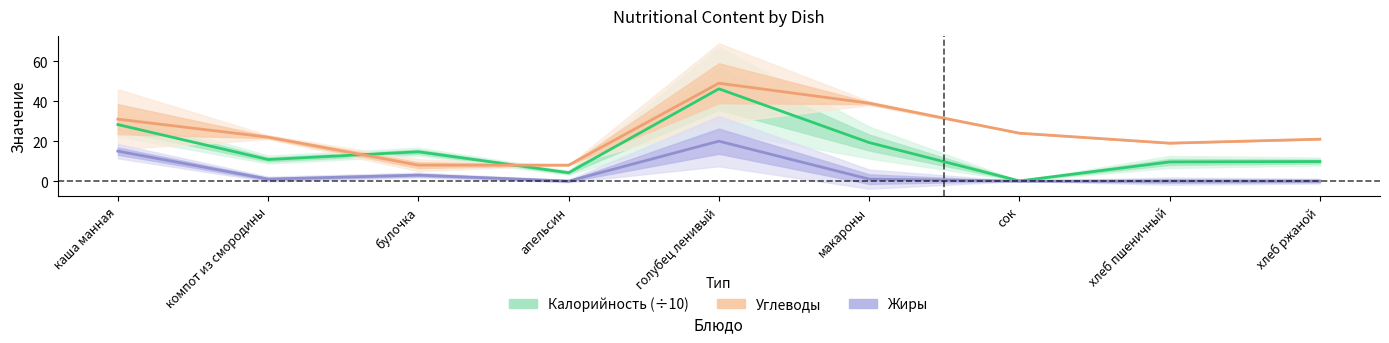

Which label corresponds to the largest value in the chart?

голубец ленивый